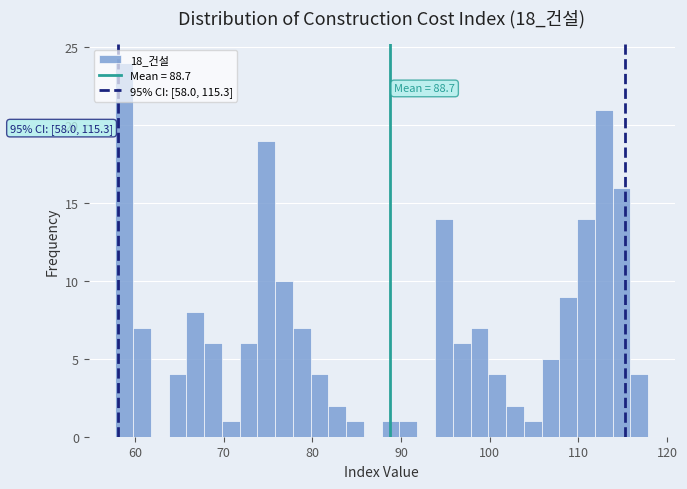

Read against the x-axis, roughly where is the centre of the tallest bar?

59